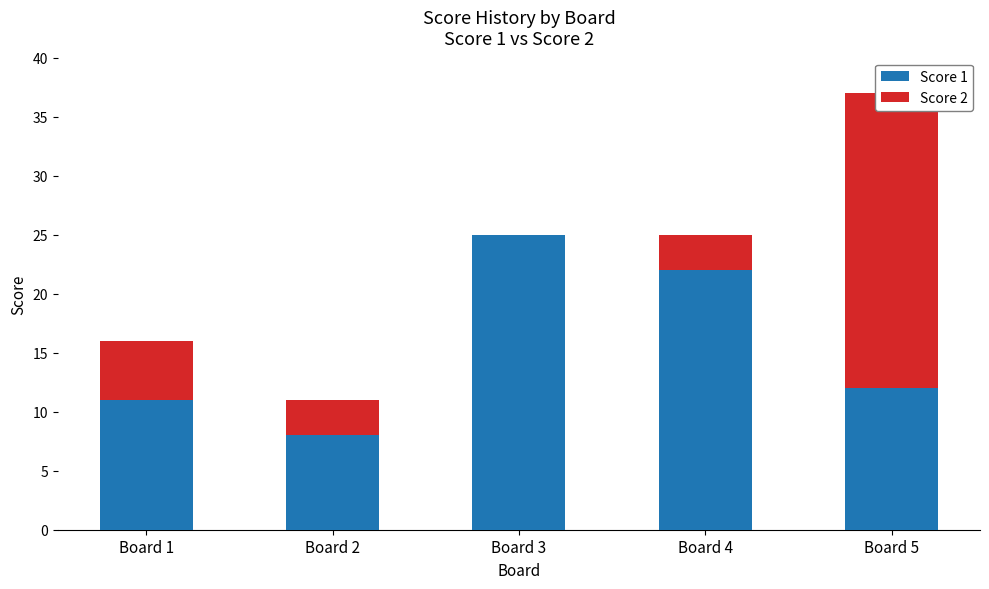

Count the number of data series in this chart.

2